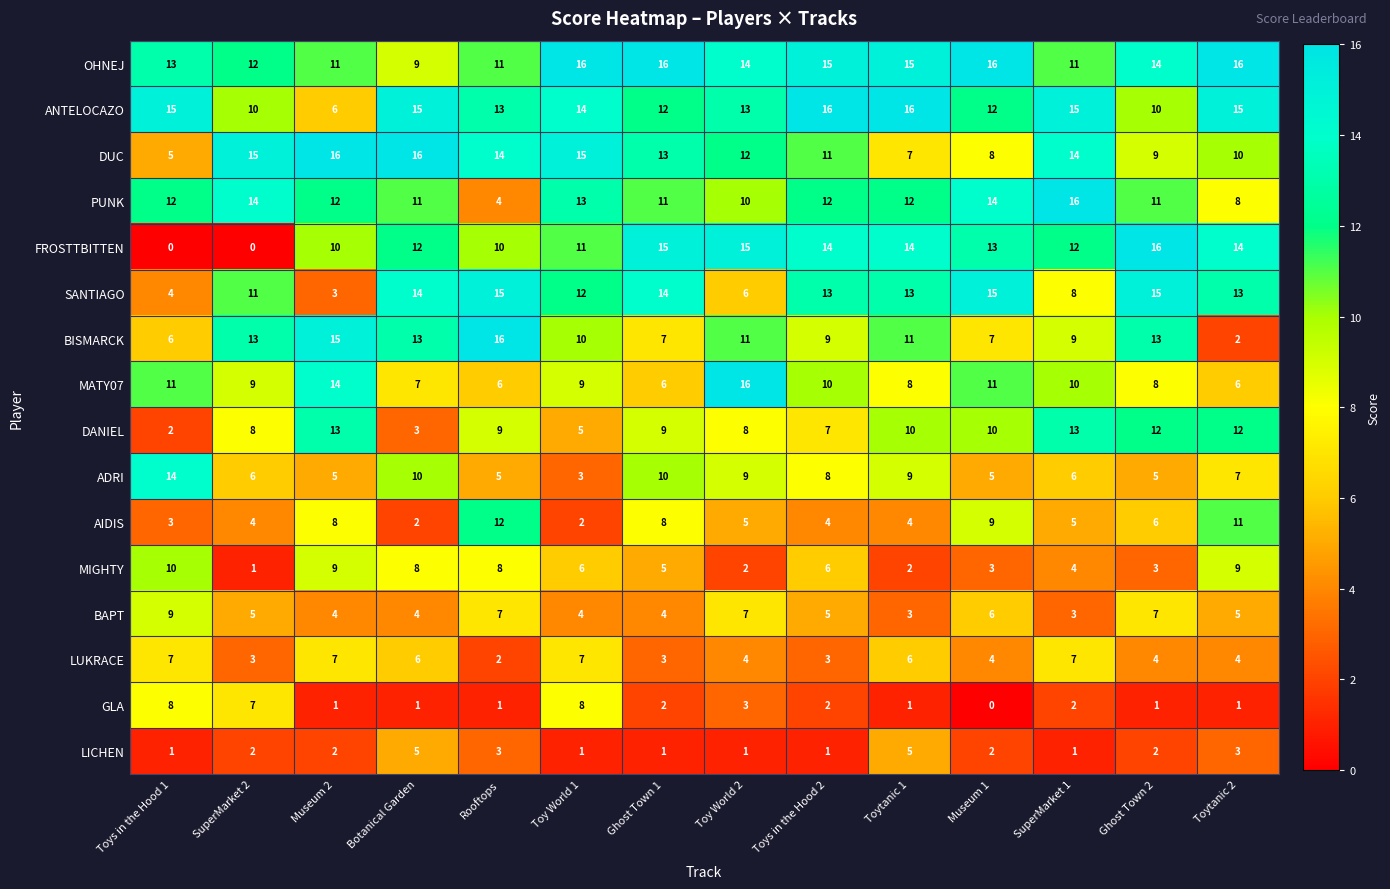

Between SuperMarket 1 and Ghost Town 2, which series saw the biggest shift?

SANTIAGO